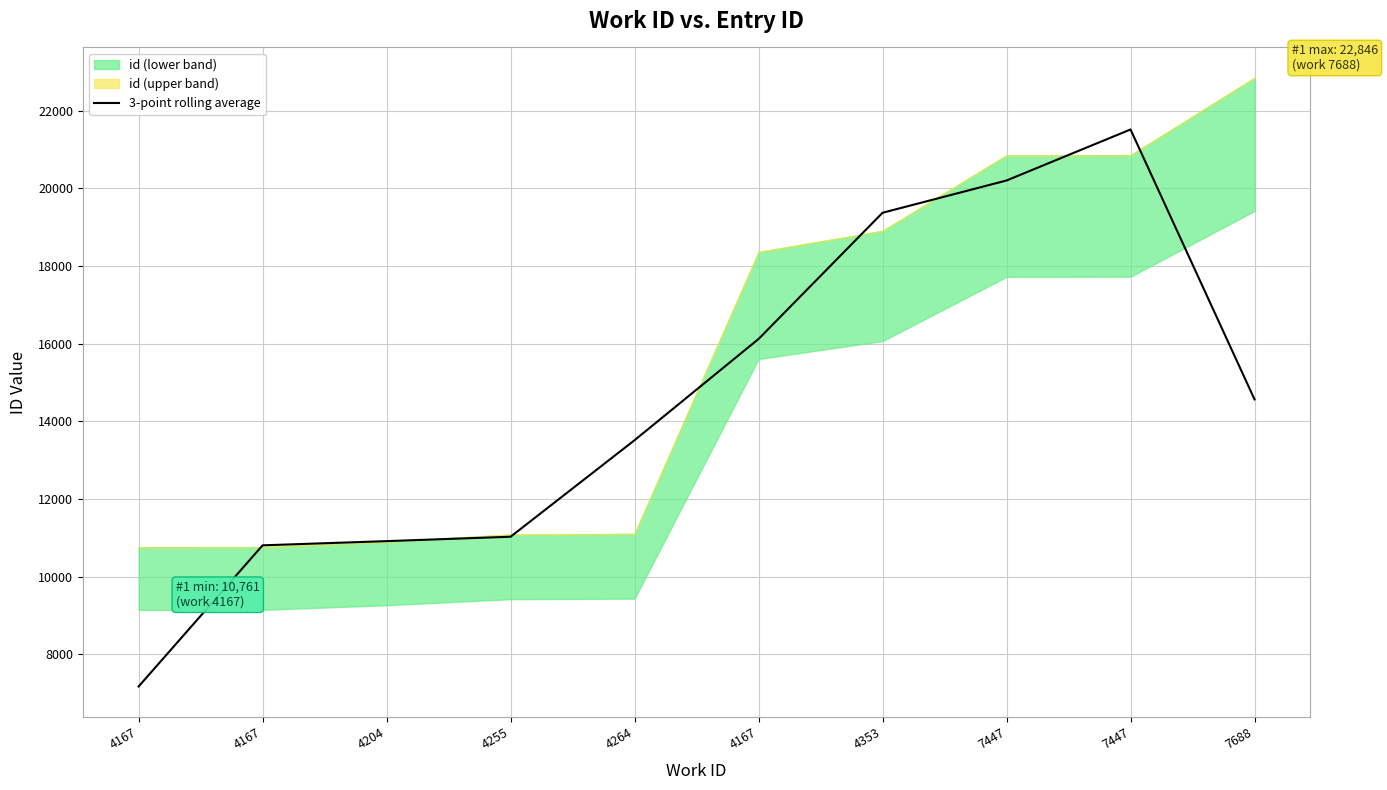

Reading left to right, what are all the values shown in this chart?

4167=7174.7	4167=10809.0	4204=10917.3	4255=11030.3	4264=13516.7	4167=16123.0	4353=19372.7	7447=20203.7	7447=21517.3	7688=14567.0